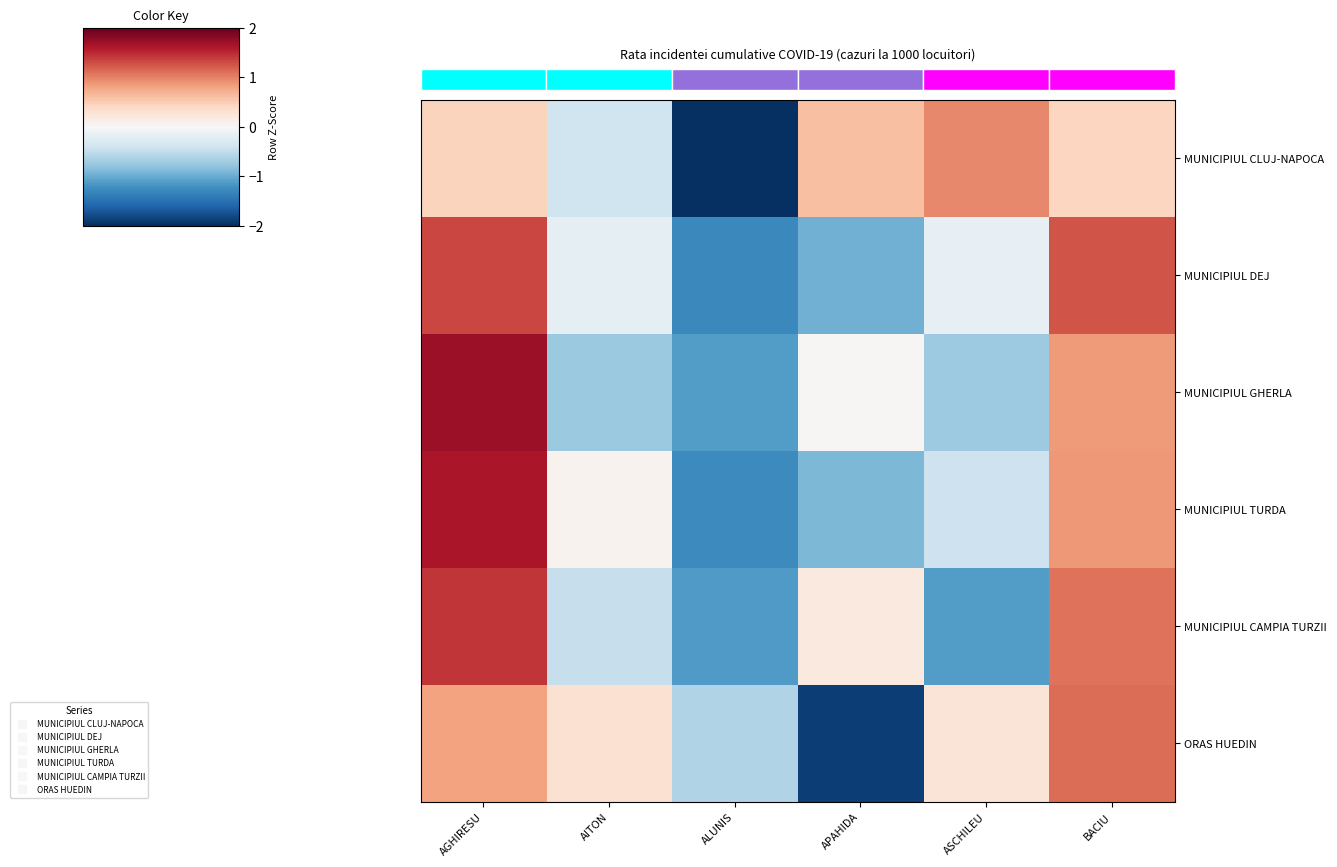

What is the spread (max minus min) of values at ALUNIS?

1.4